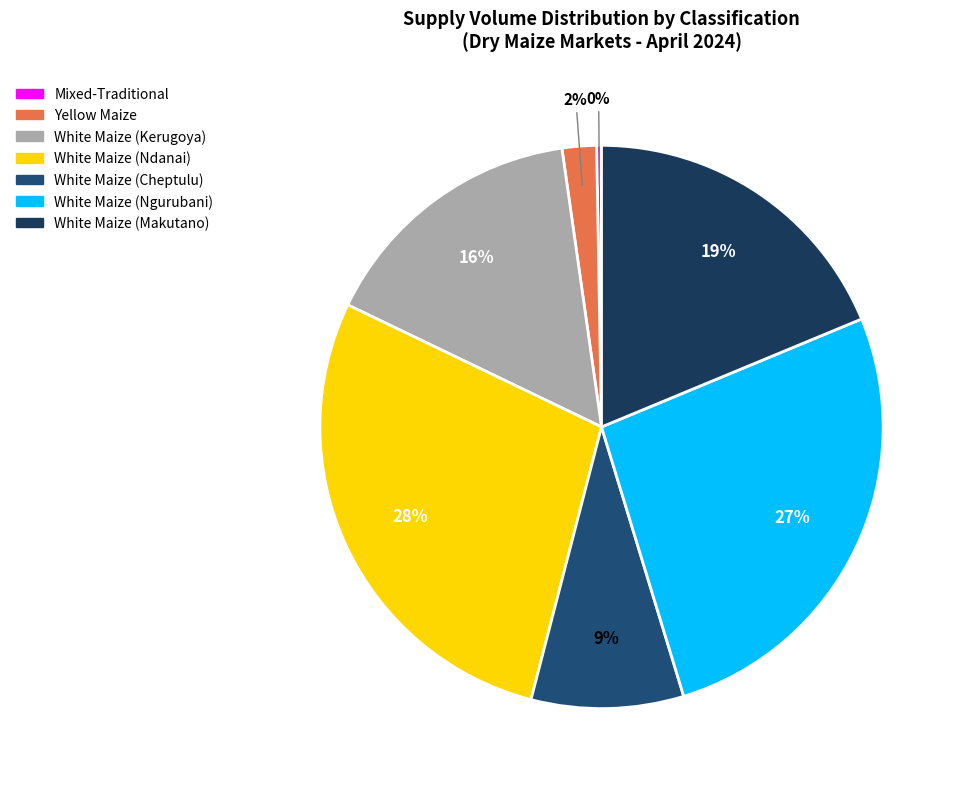

The White Maize (Makutano) slice represents 19% of the pie. True or false?

True